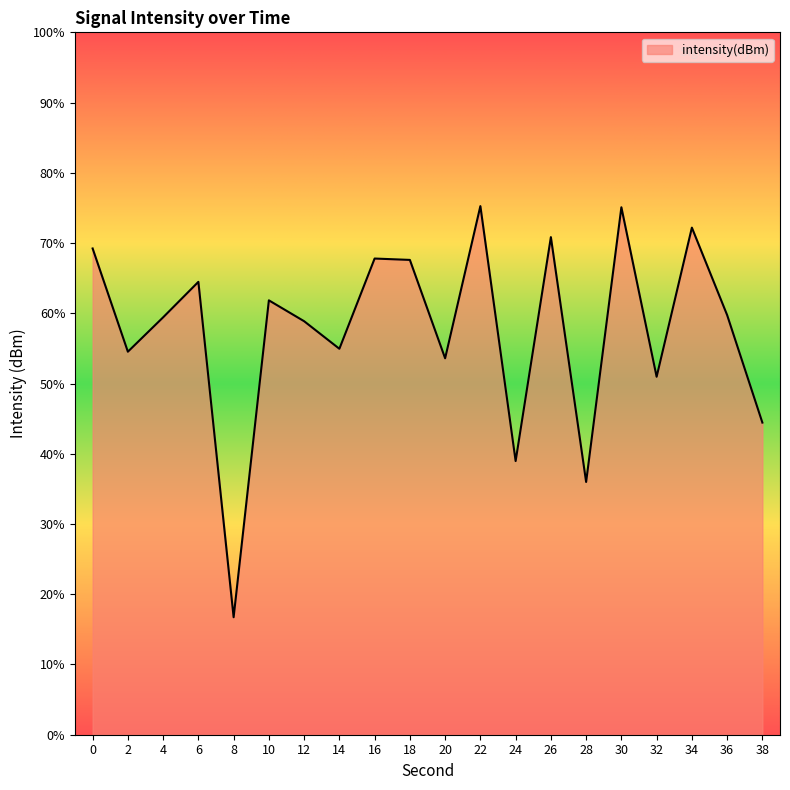

Does the chart display data point markers on the line(s)?

No